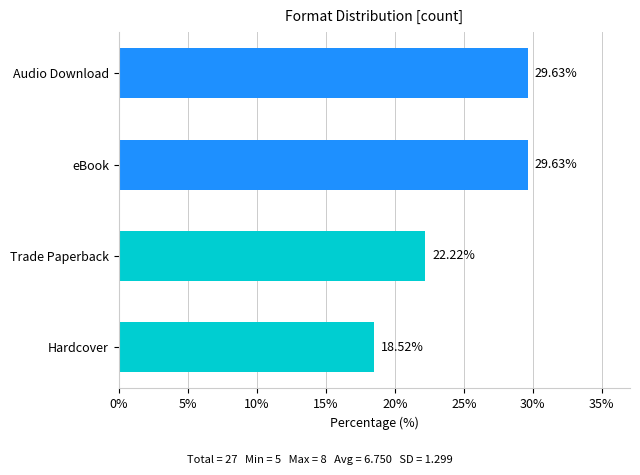

What is the greatest value displayed?

29.6